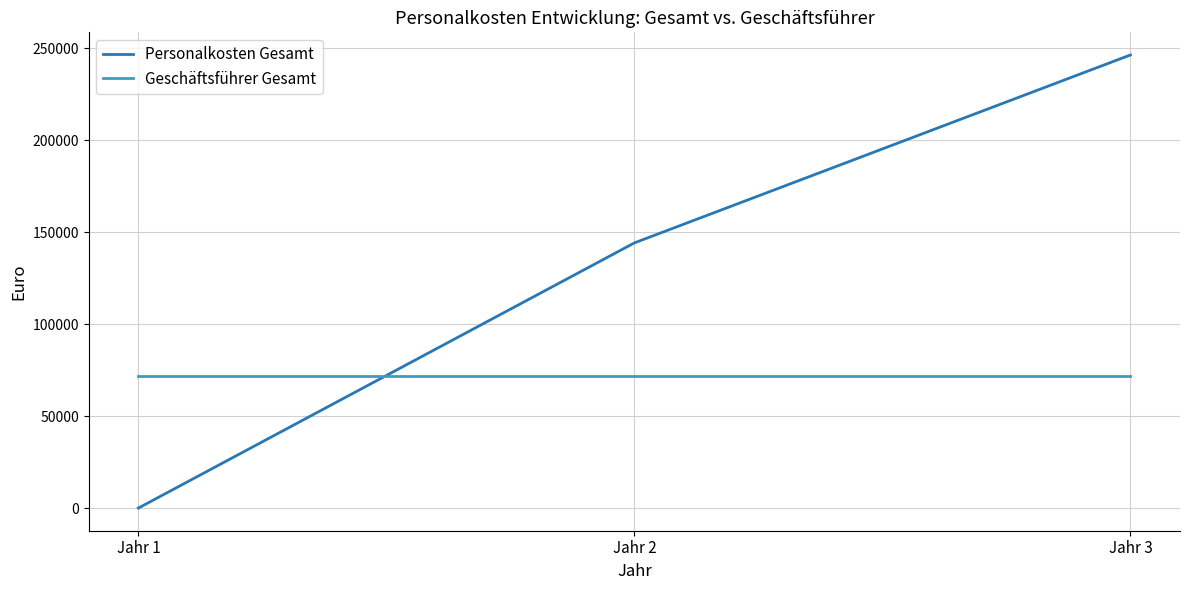

Reading left to right, list all the values displayed in this chart.

Personalkosten Gesamt: 0	144120	246240
Geschäftsführer Gesamt: 72000	72000	72000